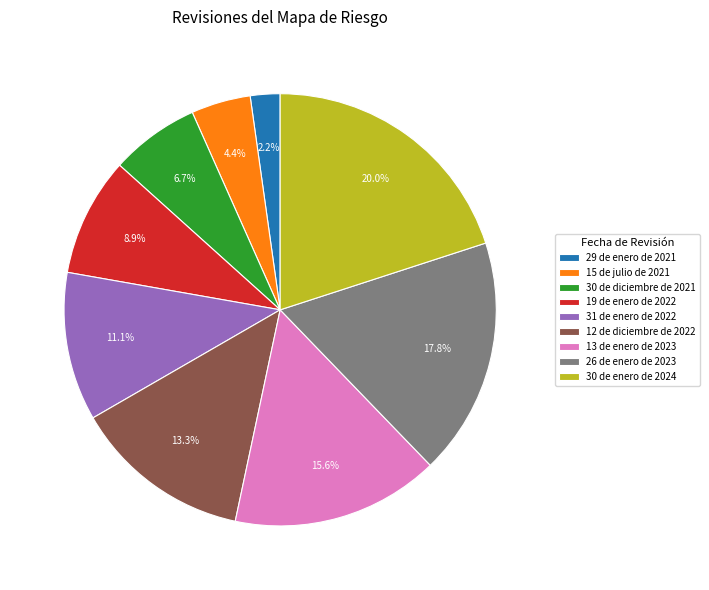

To the nearest percent, what is the difference between the 30 de diciembre de 2021 and 30 de enero de 2024 slice percentages?

13%